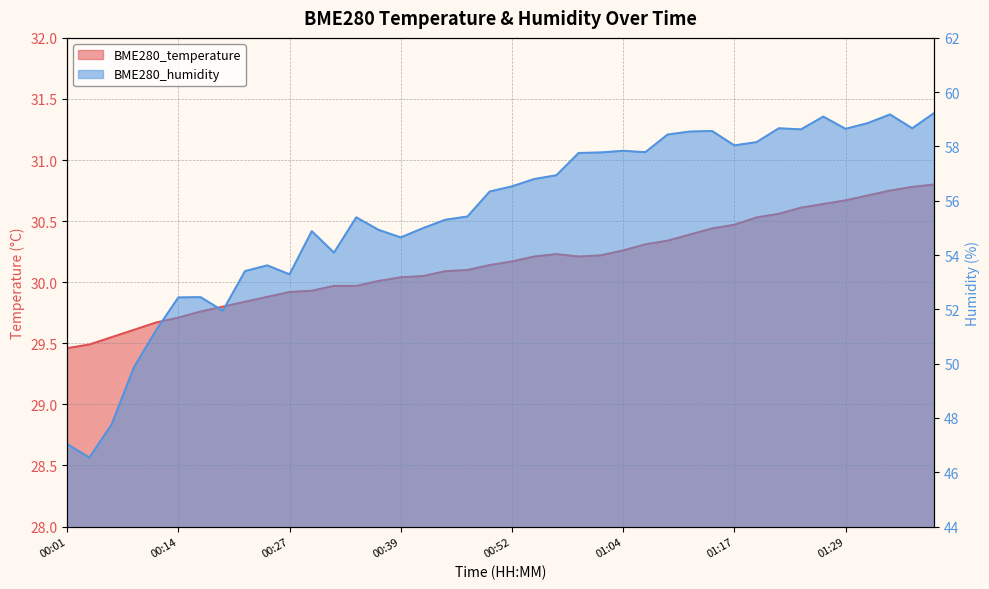

What is the average value of the BME280_temperature series?

30.2